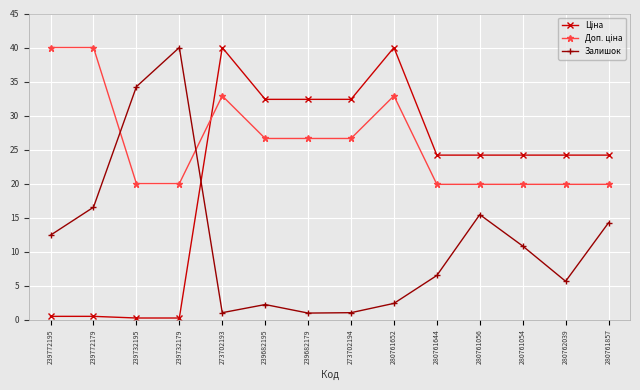

What is the sum of all Залишок values?

163.5